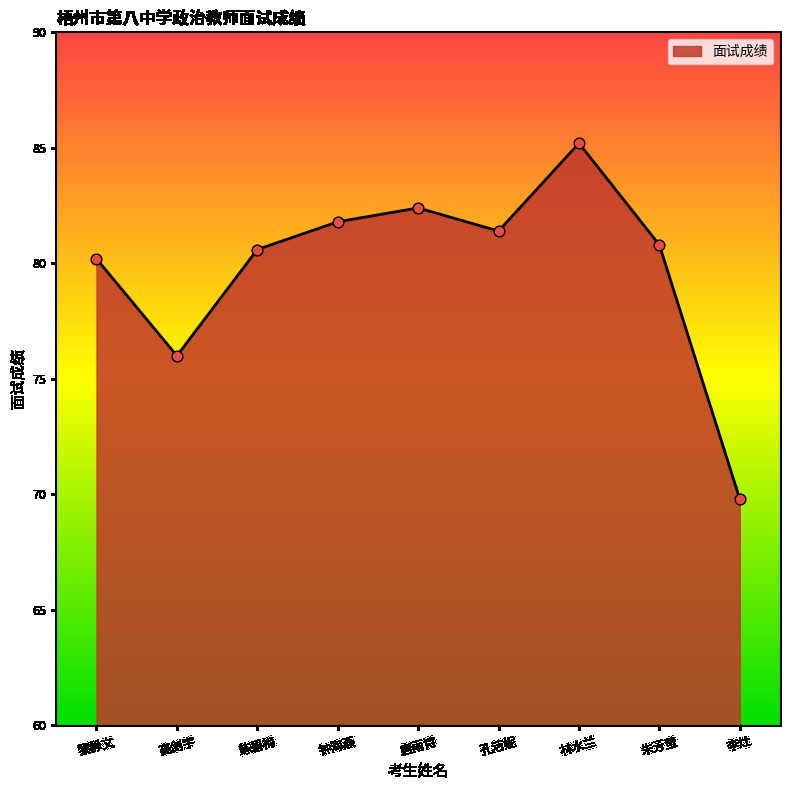

What is the ratio of the value at 朱芳莹 to the value at 练碧梅?

1.0